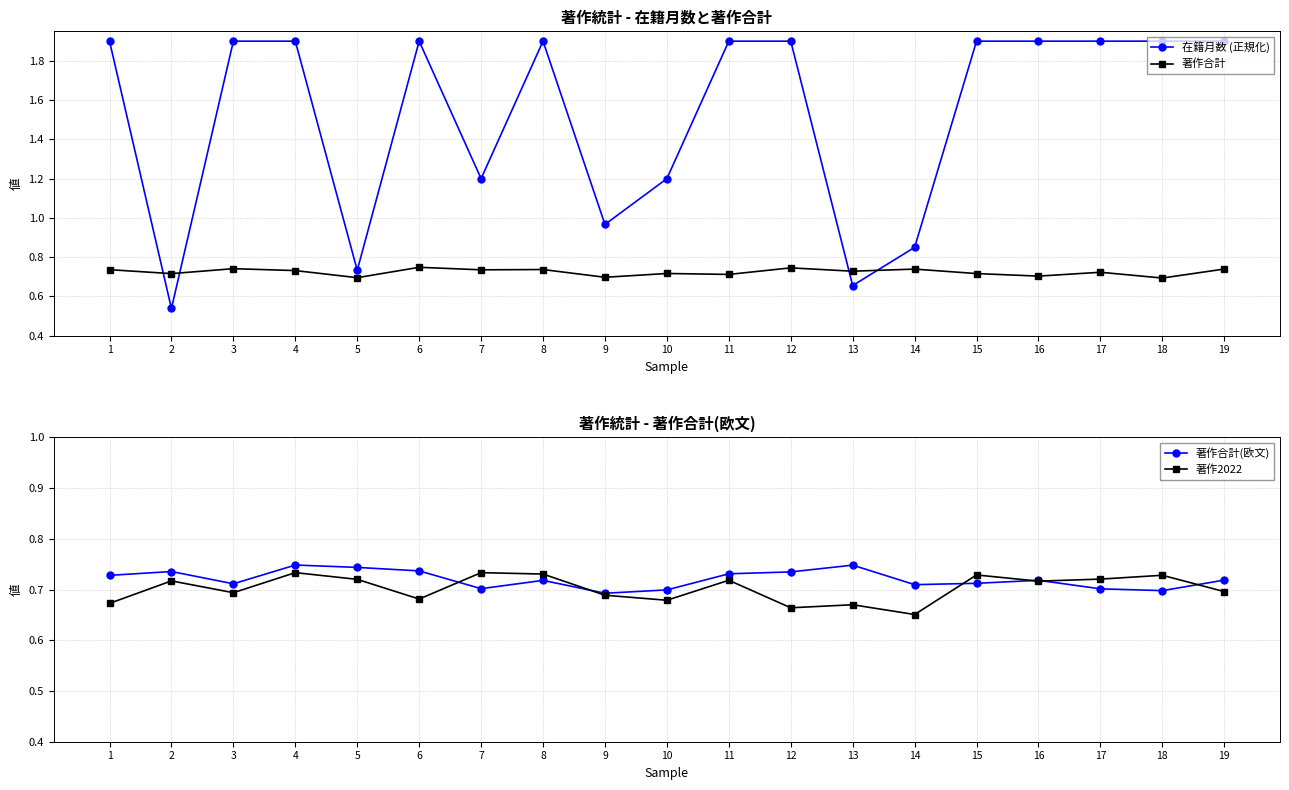

At which label is 在籍月数 (正規化) closest to 1?

9